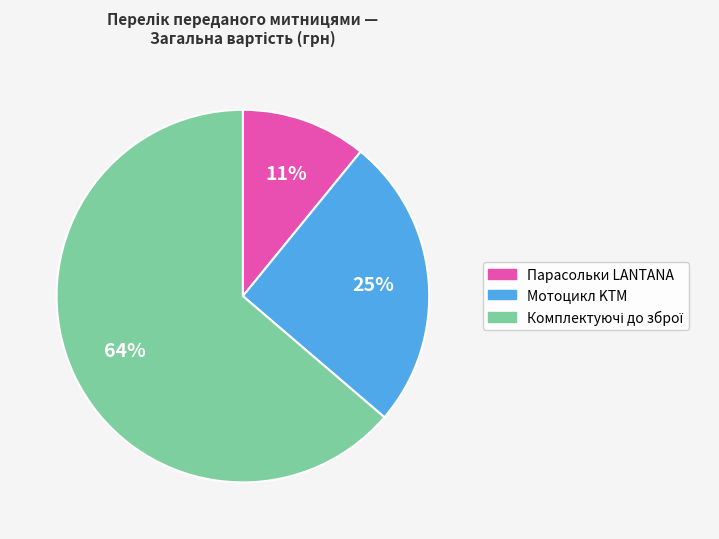

Count the number of slices in the pie.

3